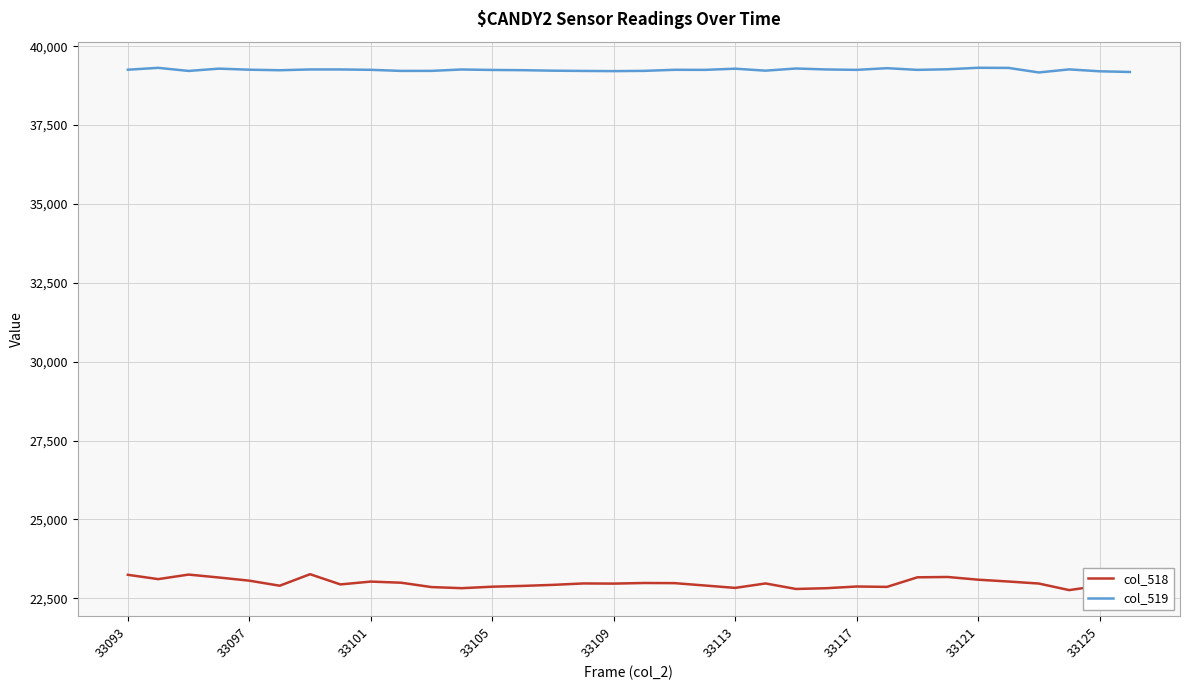

Which series has the largest range (max minus min)?

col_518